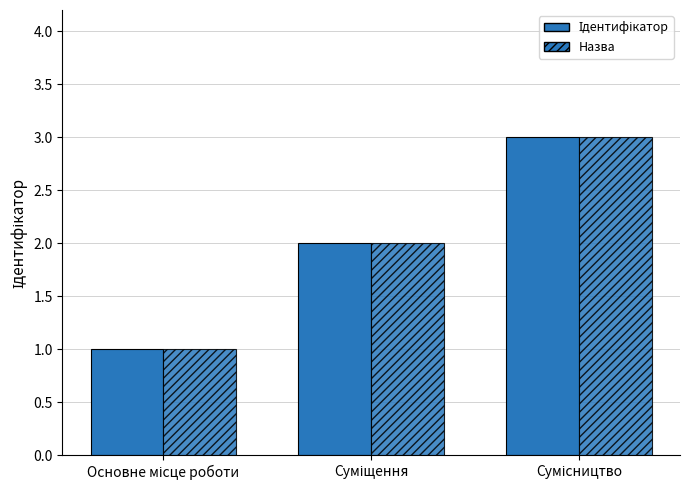

Between Суміщення and Основне місце роботи, which is larger?

Суміщення